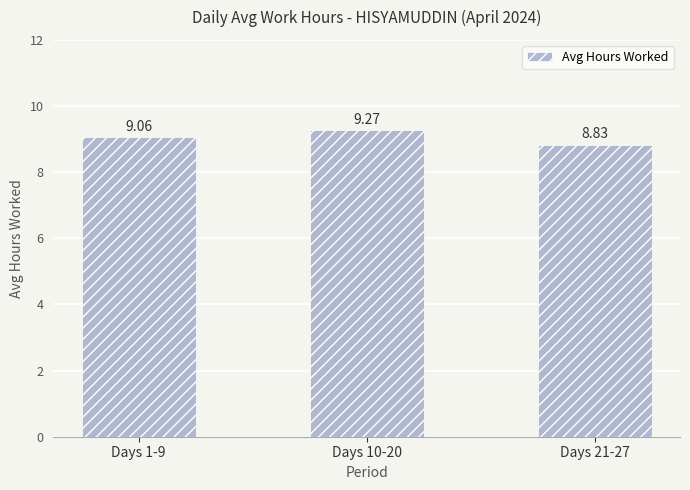

Which label corresponds to the largest value in the chart?

Days 10-20